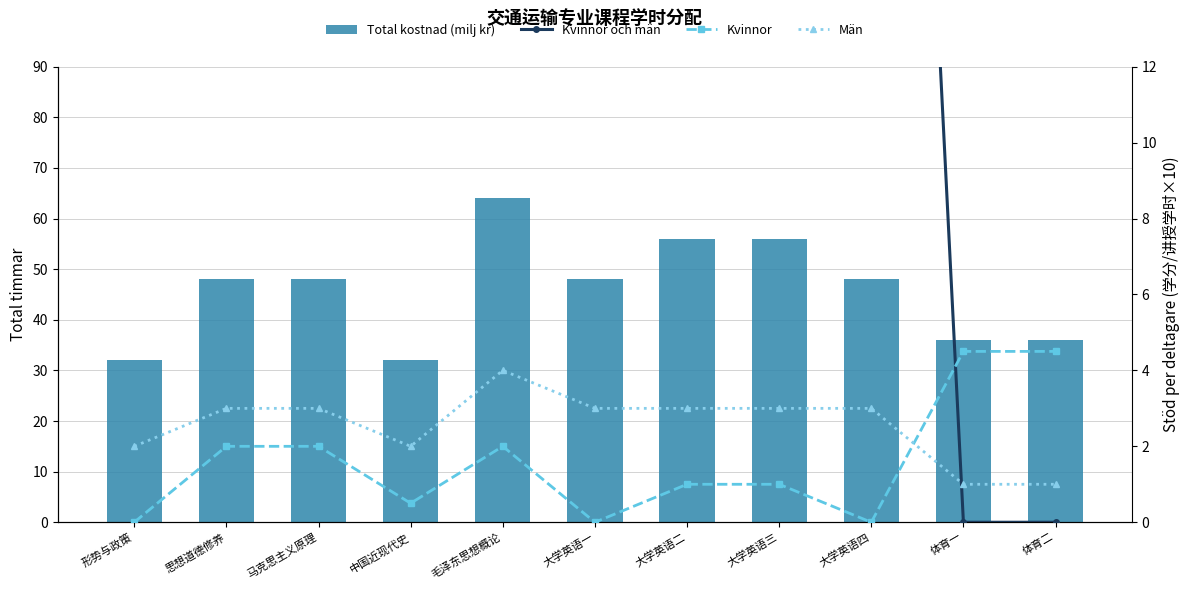

At which category is the sum across all series the highest?

毛泽东思想概论